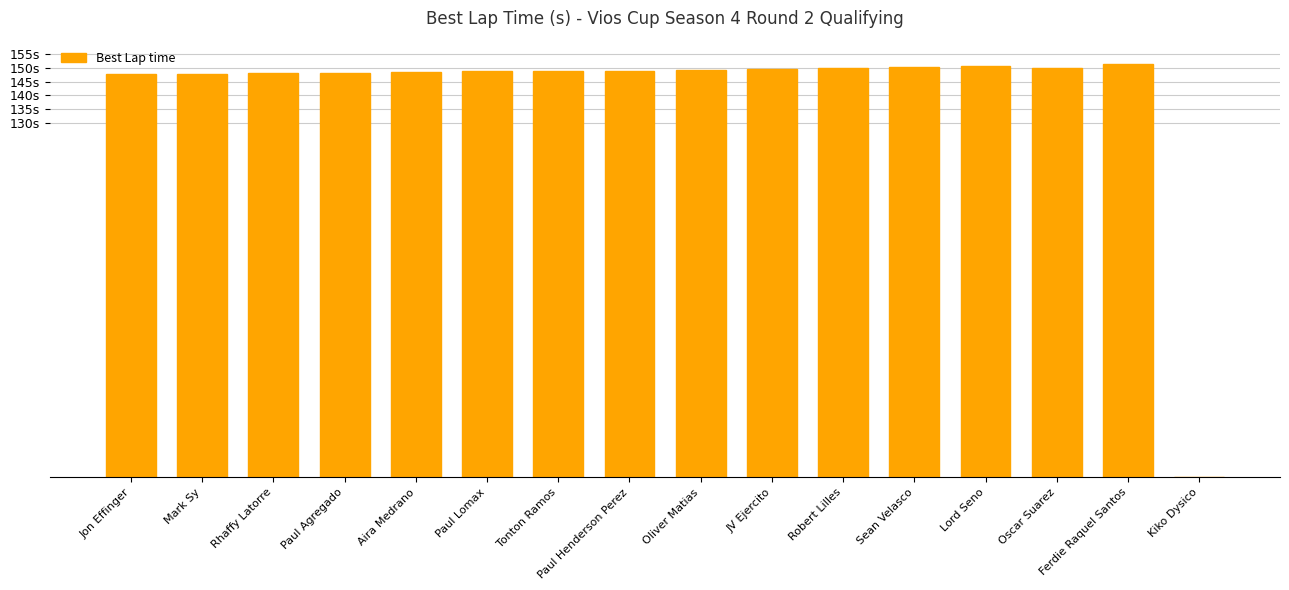

What is the greatest value displayed?

151.3